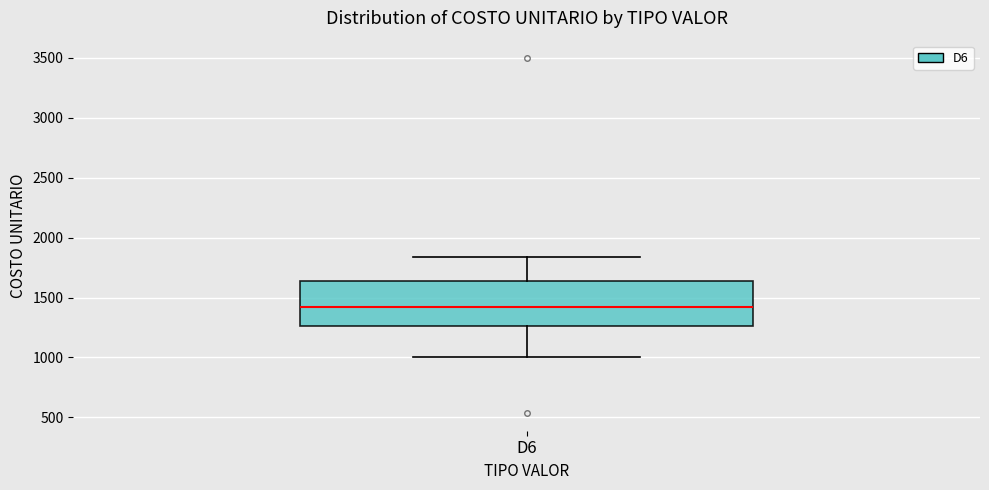

Read this box plot against the y-axis: the position of the median line, the range covered by the box, and the ends of both whiskers. The values are not printed on the chart, so give them approximately, as read against the axis.

median 1400, box 1250 to 1650, whiskers 1000 to 1850